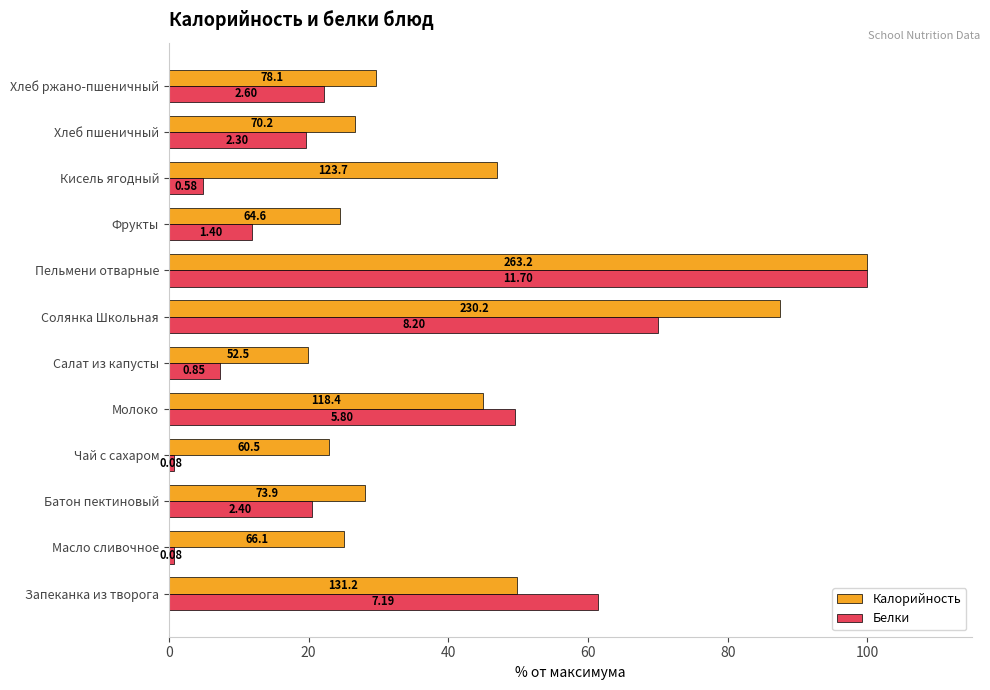

Which series has the largest total across all categories?

Калорийность